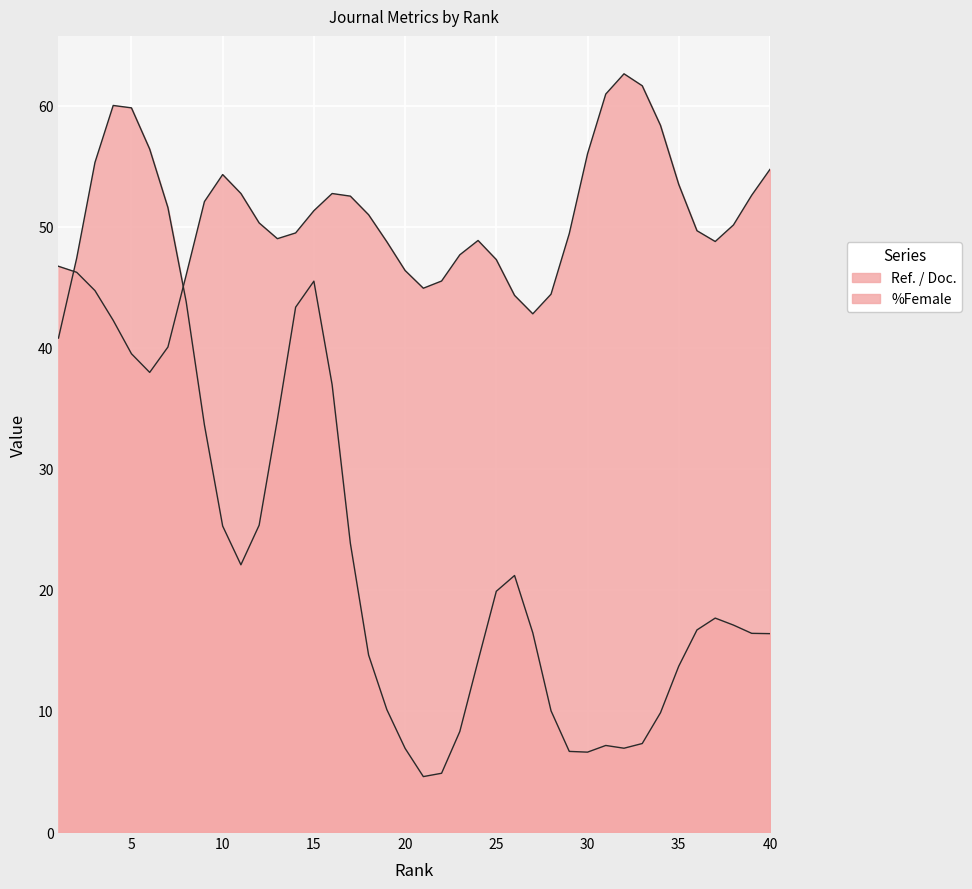

How many lines are shown in the chart?

2